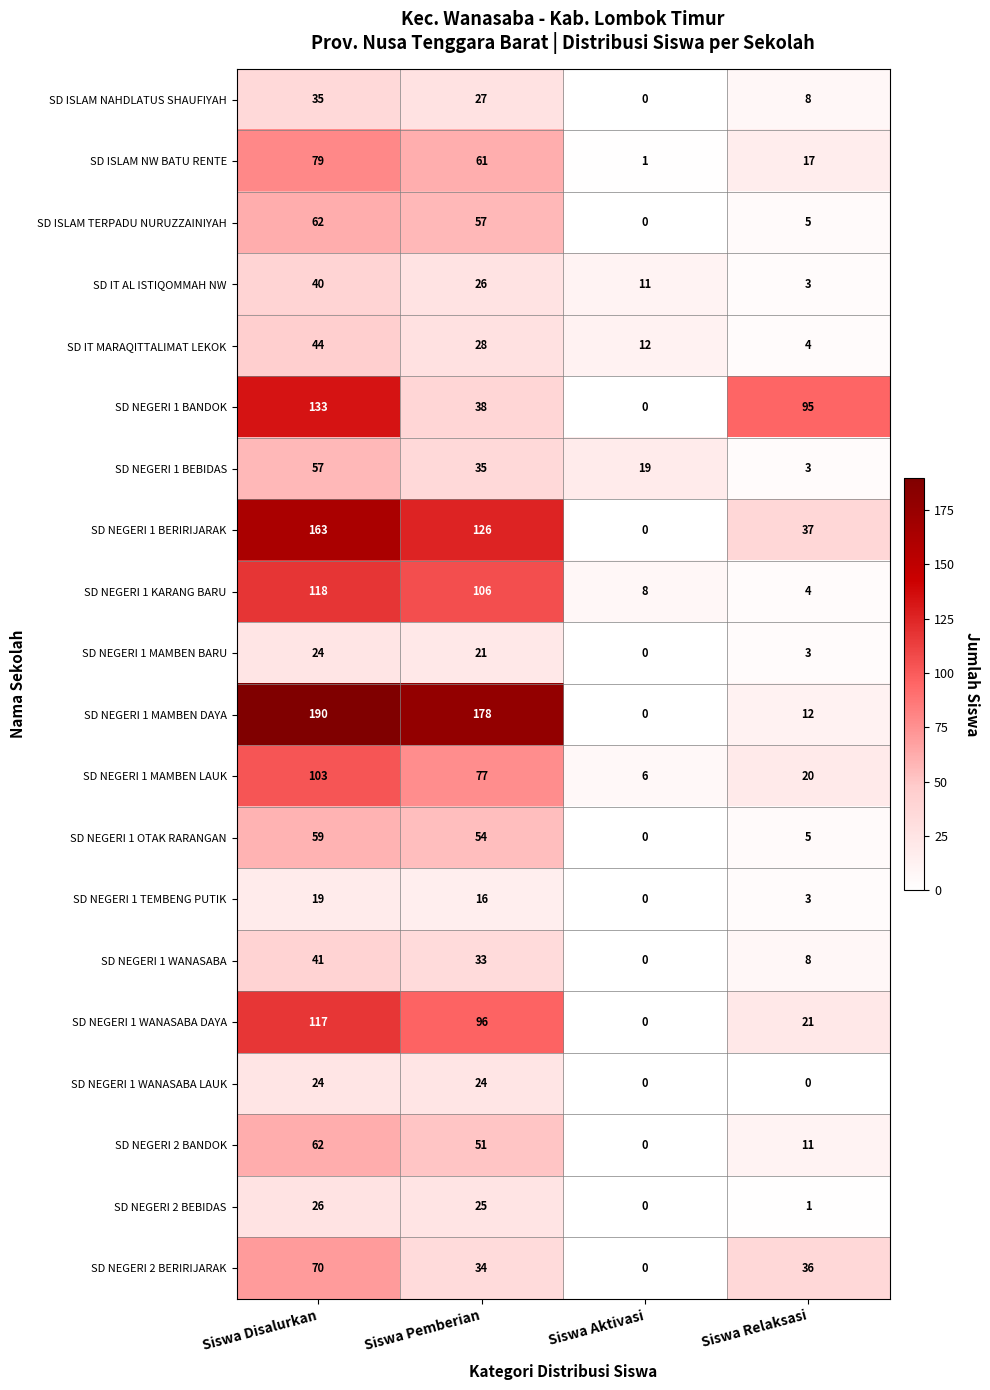

Where does the SD NEGERI 1 OTAK RARANGAN series first go above 54?

Siswa Disalurkan